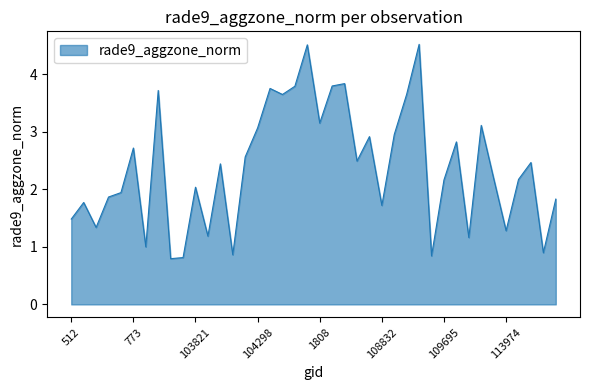

What is the difference between the maximum and second lowest values?

3.7